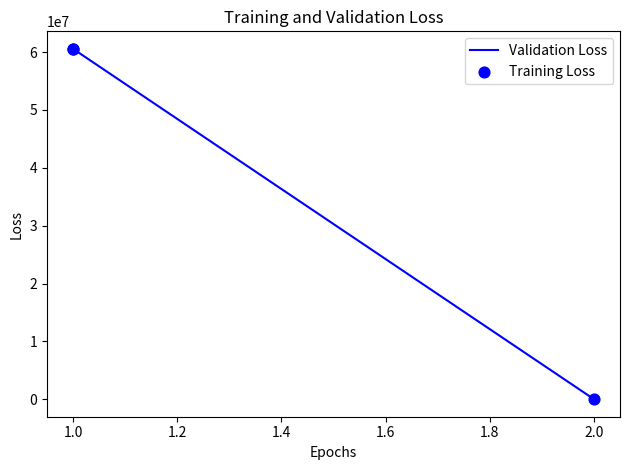

Which series has the largest Y range (max minus min)?

Validation Loss